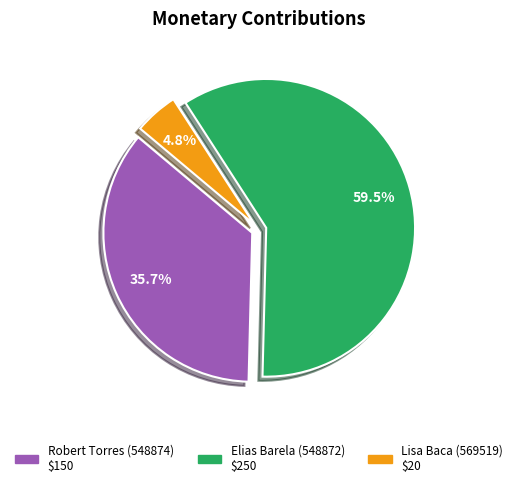

Which has a higher value, Elias Barela (548872) or Lisa Baca (569519)?

Elias Barela (548872)